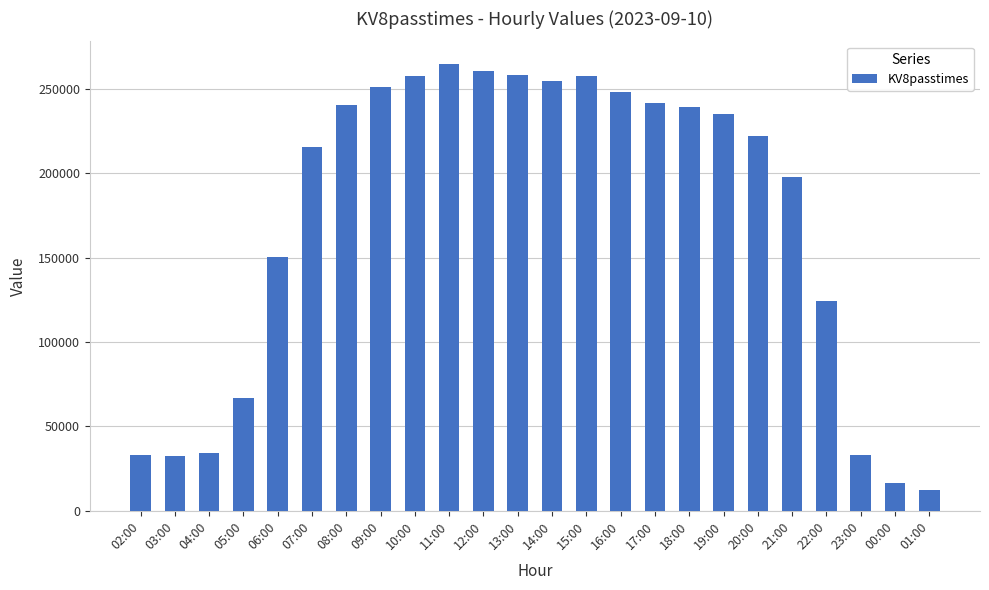

What is the ratio of the value at 15:00 to the value at 14:00?

1.0